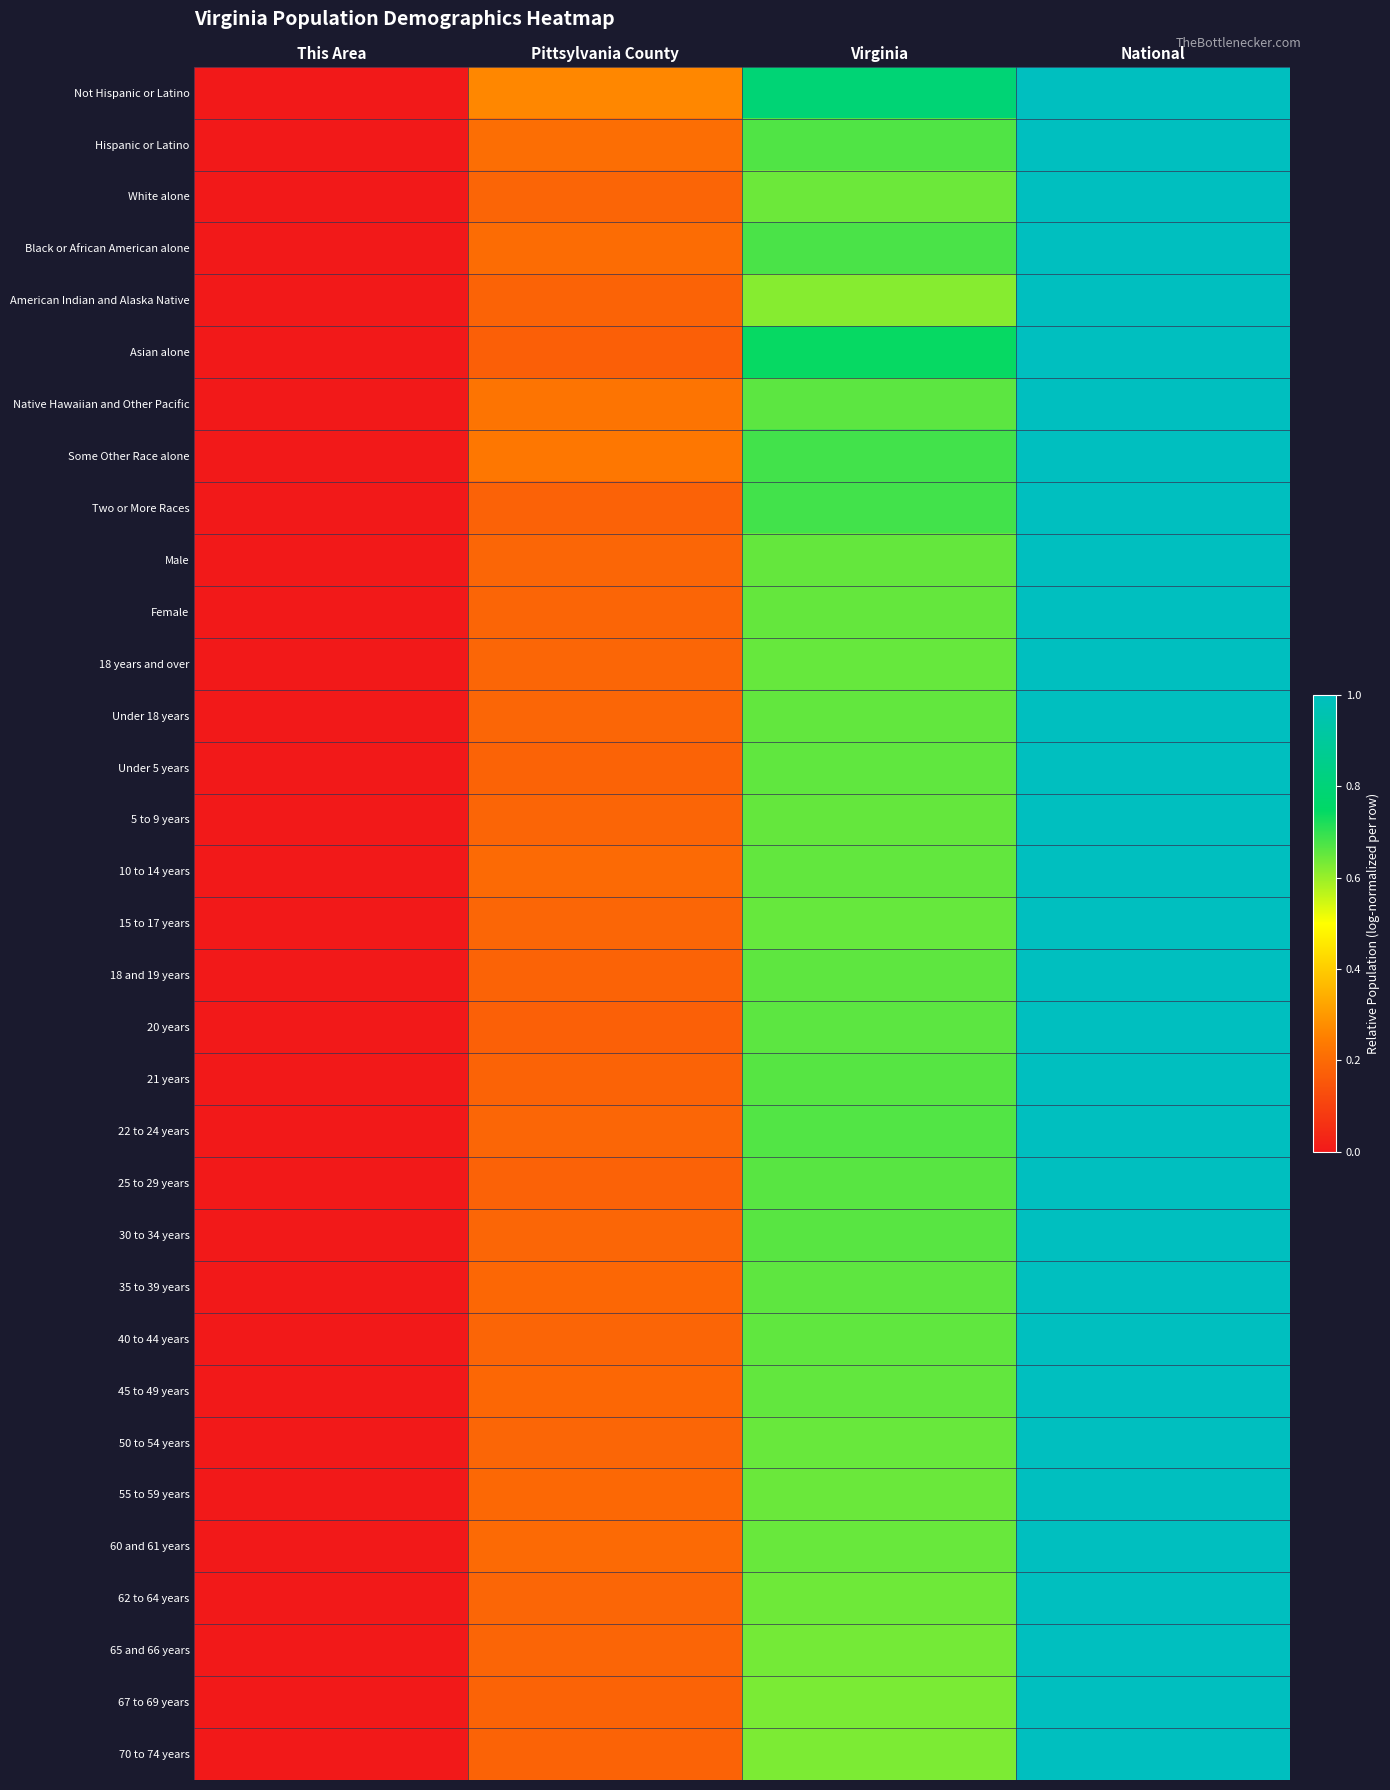

At Virginia, list the series in order from smallest to largest.

American Indian and Alaska Native, 70 to 74 years, 67 to 69 years, 65 and 66 years, 62 to 64 years, White alone, 55 to 59 years, 60 and 61 years, 50 to 54 years, 15 to 17 years, 18 years and over, Female, Male, 5 to 9 years, 45 to 49 years, Under 18 years, 10 to 14 years, 40 to 44 years, Under 5 years, 35 to 39 years, 18 and 19 years, 20 years, Native Hawaiian and Other Pacific, 30 to 34 years, 25 to 29 years, 21 years, 22 to 24 years, Hispanic or Latino, Black or African American alone, Two or More Races, Some Other Race alone, Asian alone, Not Hispanic or Latino